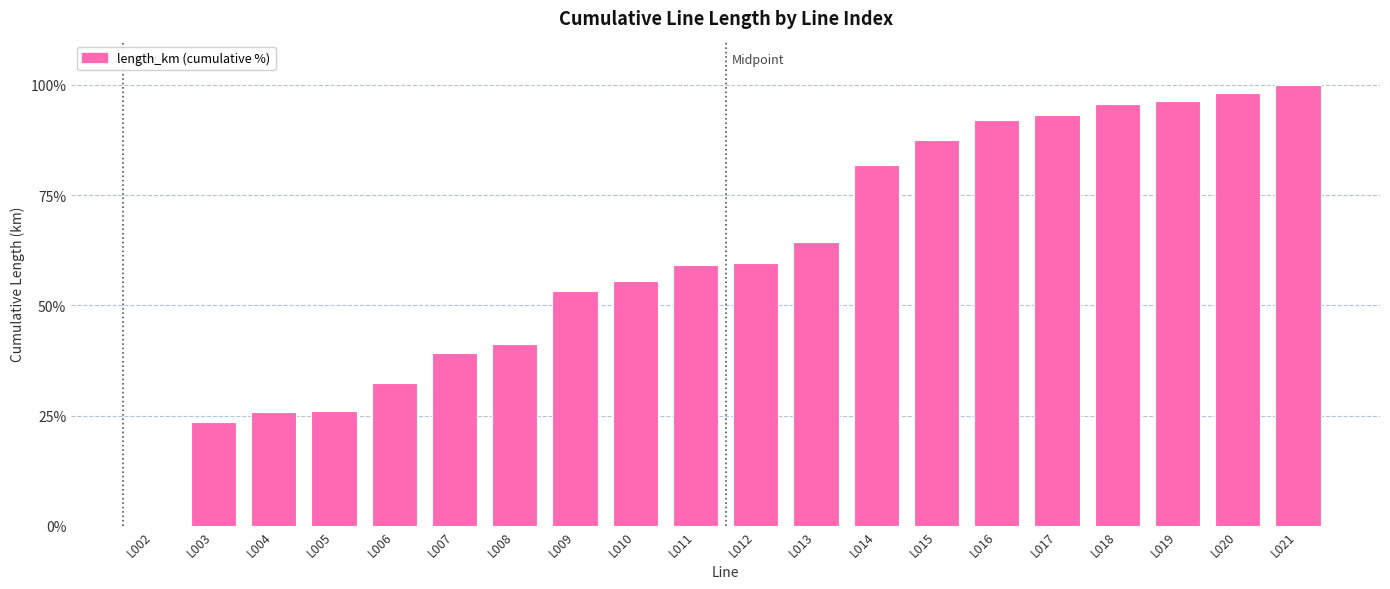

Which label corresponds to the largest value in the chart?

L021